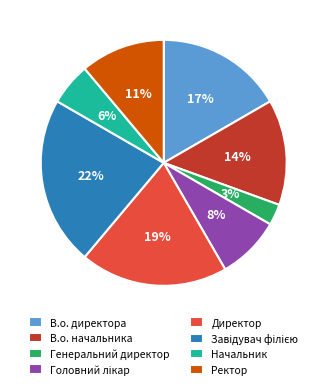

Combined, do Начальник and Директор account for over 50%?

No